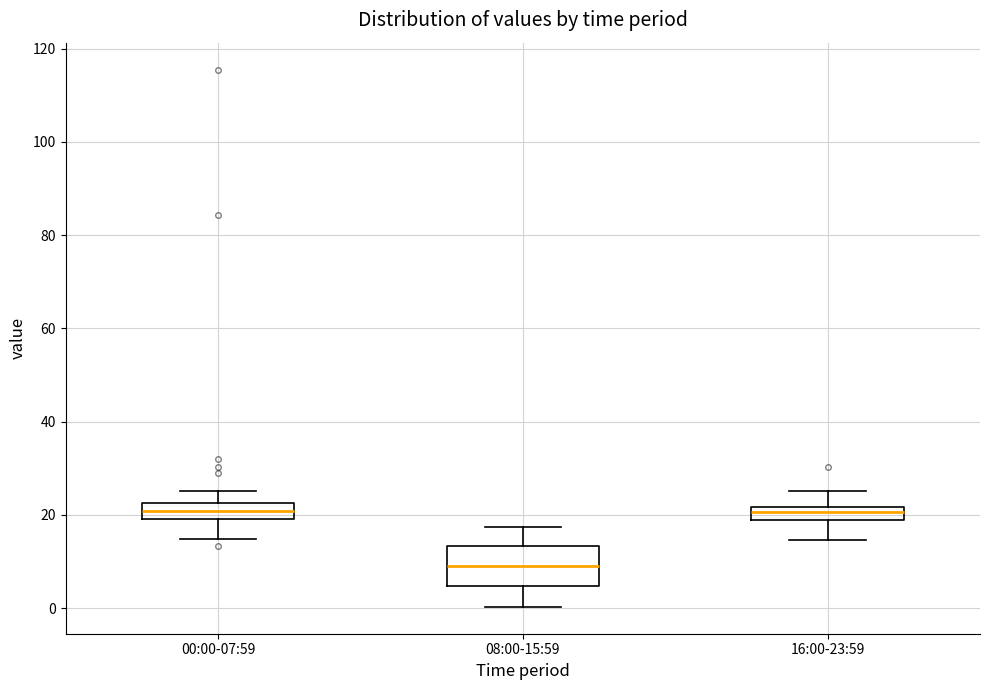

Which box's median line is the lowest?

08:00-15:59